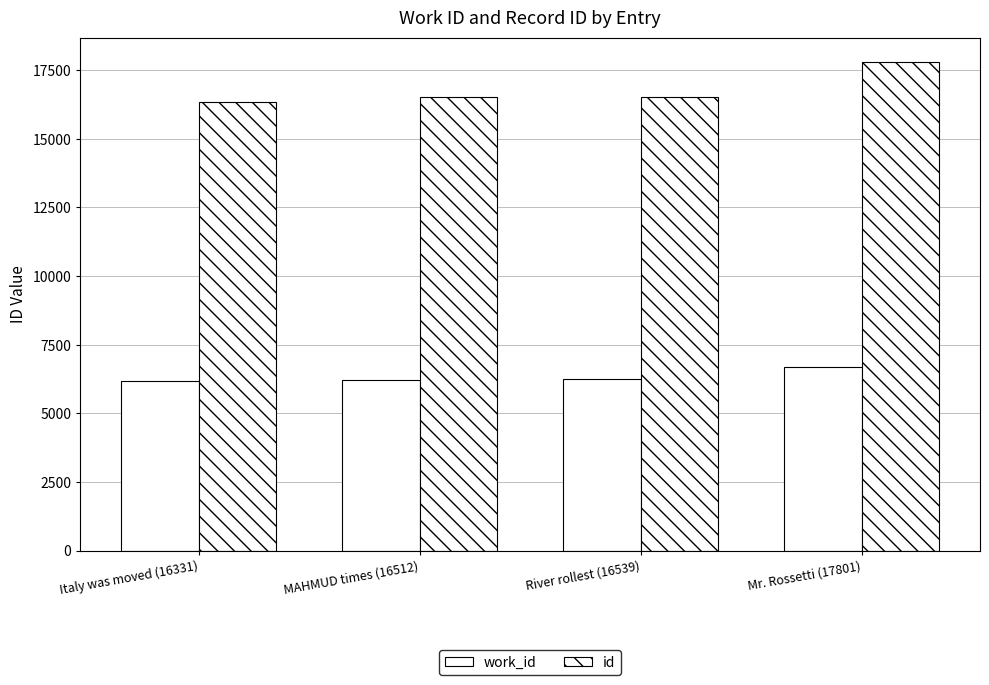

Which series has the largest range (max minus min)?

id